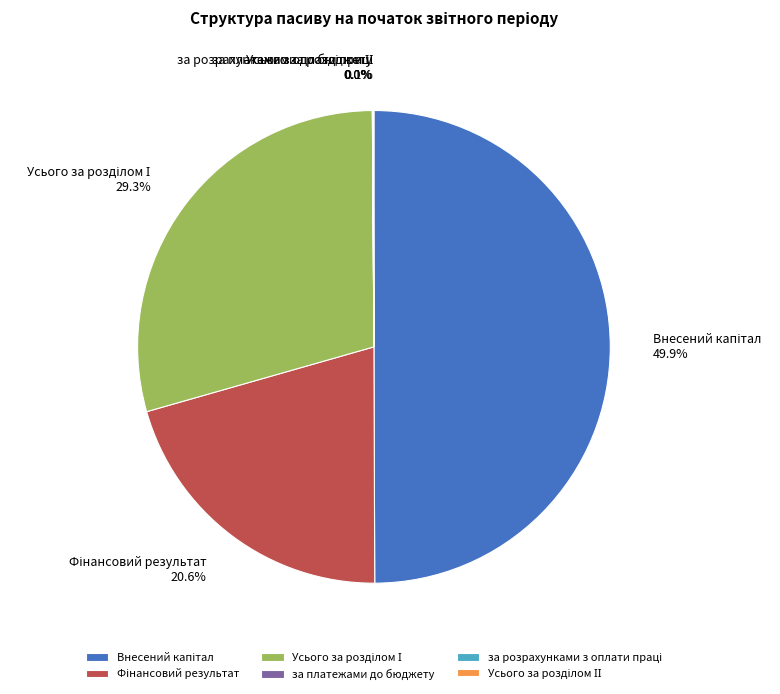

Which slice is the smallest?

за платежами до бюджету